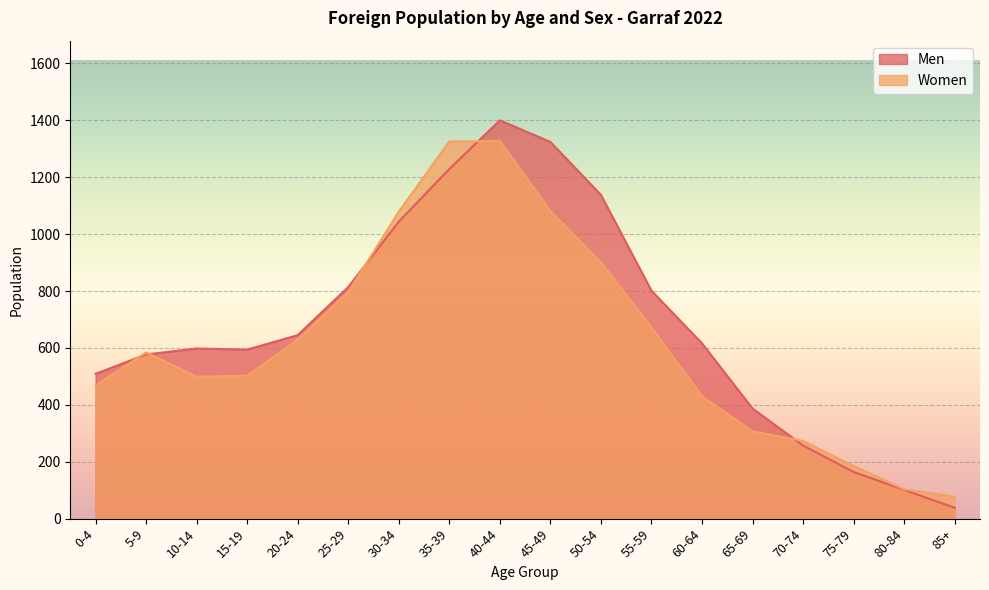

Which category has the highest value across all series?

40-44